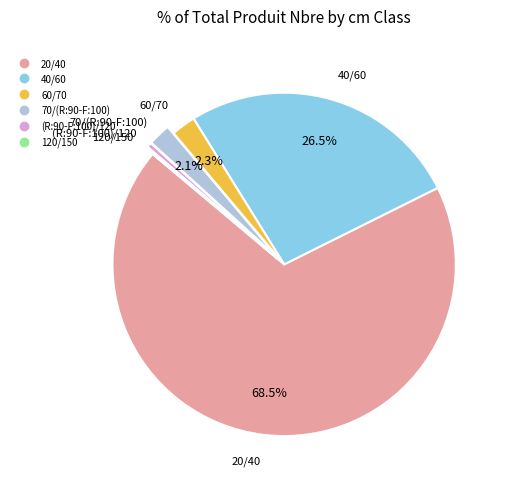

Is the sum of (R:90-F:100)/120 and 60/70 greater than half?

No